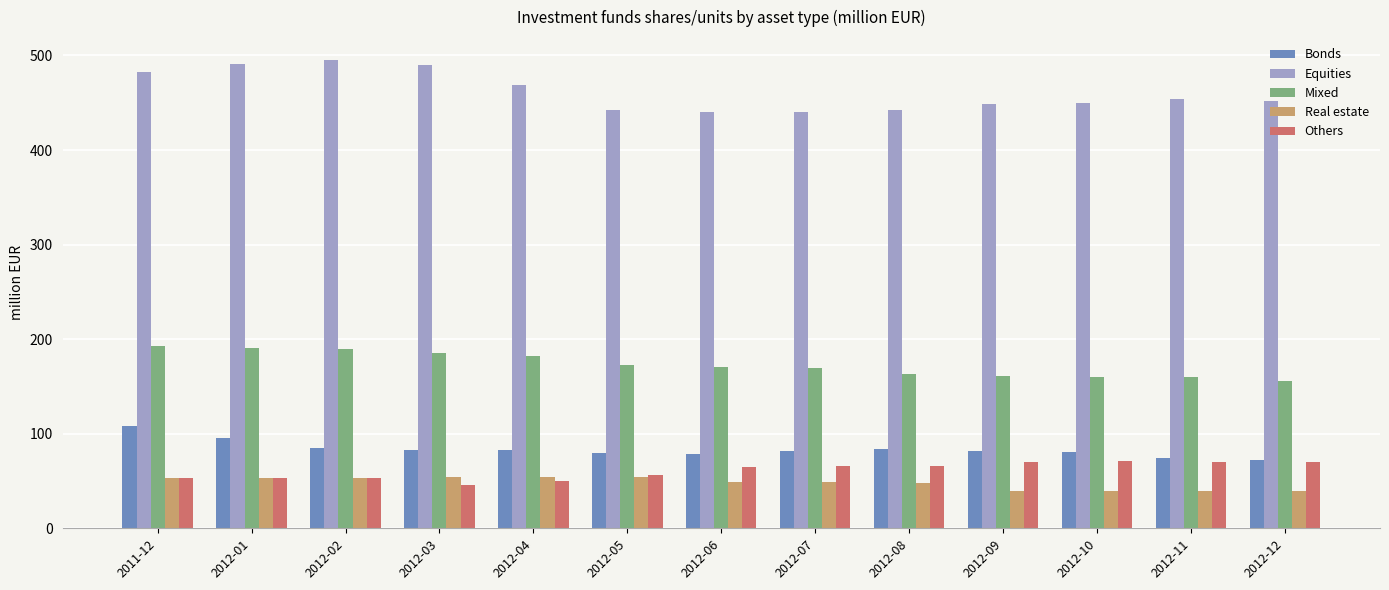

What is the lowest value of the Equities series?

439.7